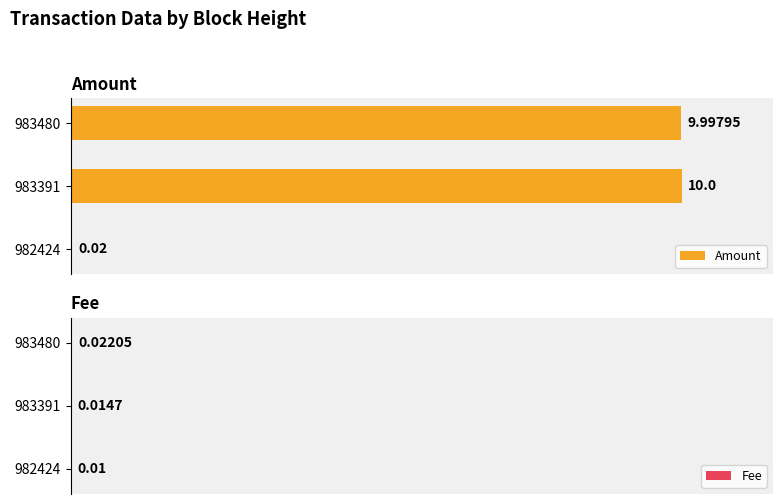

What is the average value of the Amount series?

6.7